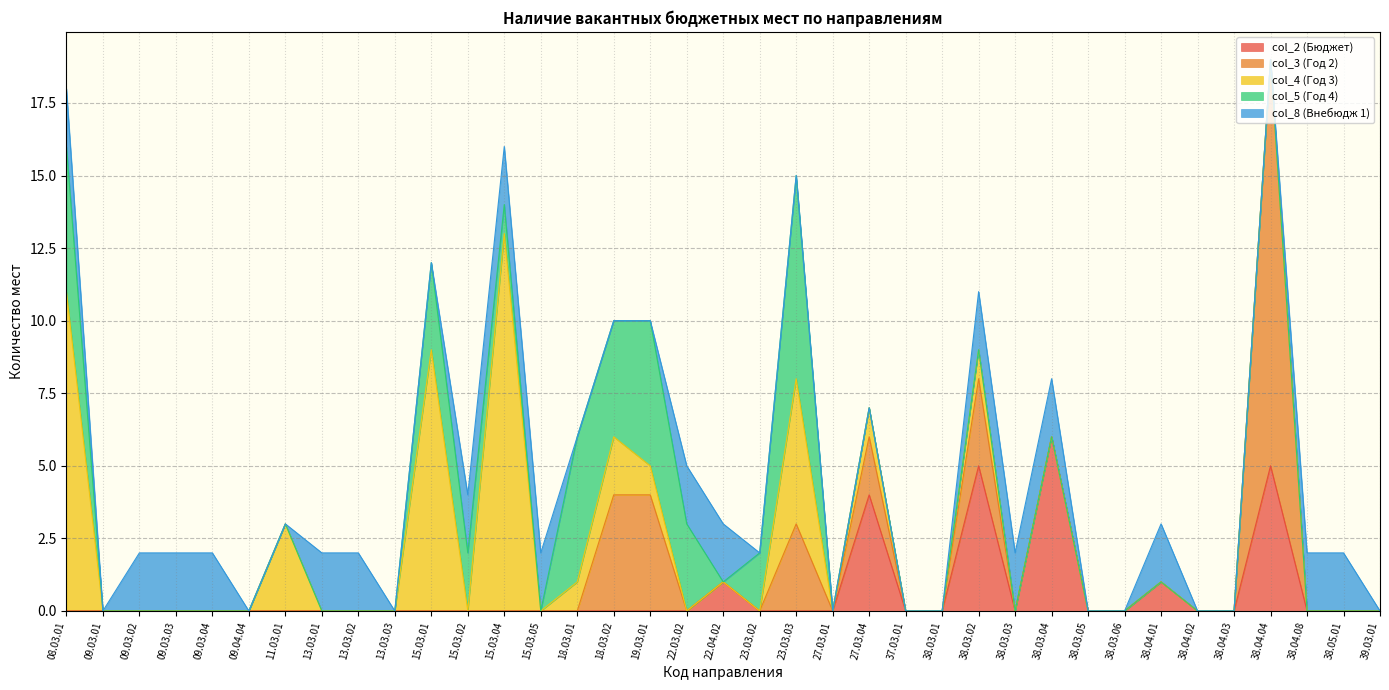

Which category has the lowest value in the col_4 (Год 3) series?

09.03.01